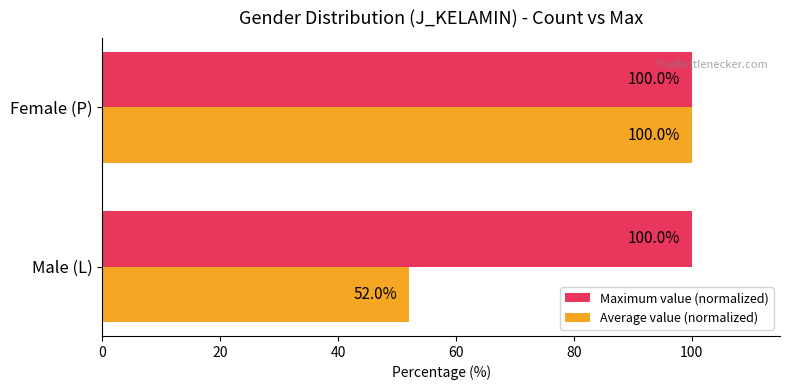

What are all the series names shown in the legend?

Maximum value (normalized), Average value (normalized)